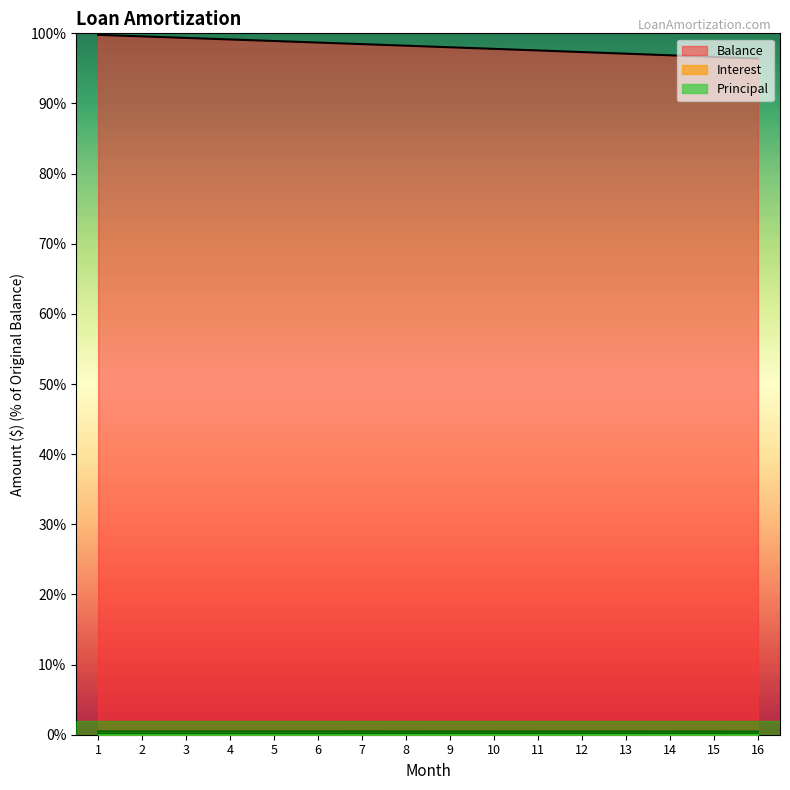

Reading right to left, extract all data points from this chart.

Principal: 0.2	0.2	0.2	0.2	0.2	0.2	0.2	0.2	0.2	0.2	0.2	0.2	0.2	0.2	0.2	0.2
Interest: 0.5	0.5	0.5	0.5	0.5	0.5	0.5	0.5	0.5	0.5	0.5	0.5	0.5	0.5	0.5	0.5
Balance: 96.4	96.6	96.9	97.1	97.3	97.6	97.8	98.0	98.2	98.5	98.7	98.9	99.1	99.3	99.6	99.8